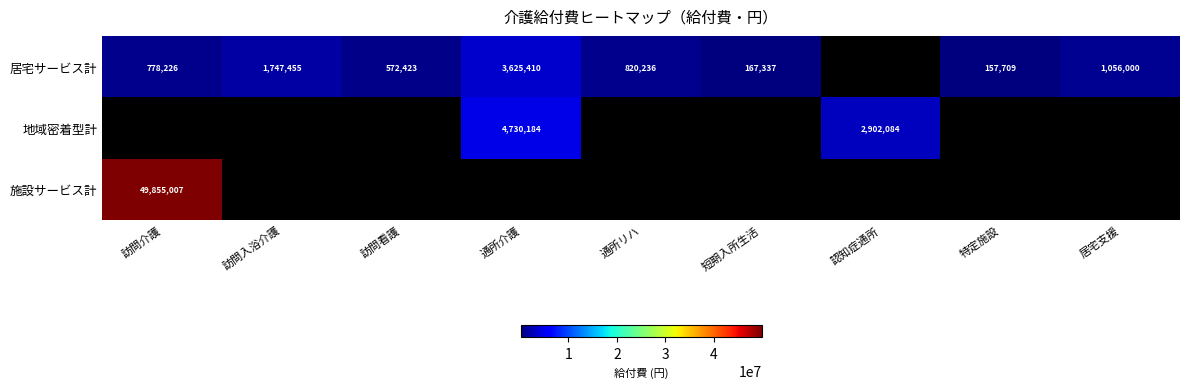

What is the spread (max minus min) of values at 訪問介護?

49076781.0